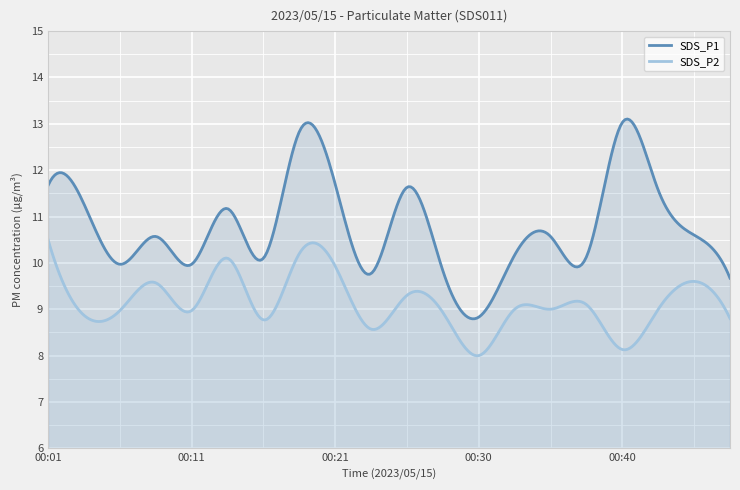

What is the highest value of the SDS_P1 series?

13.1